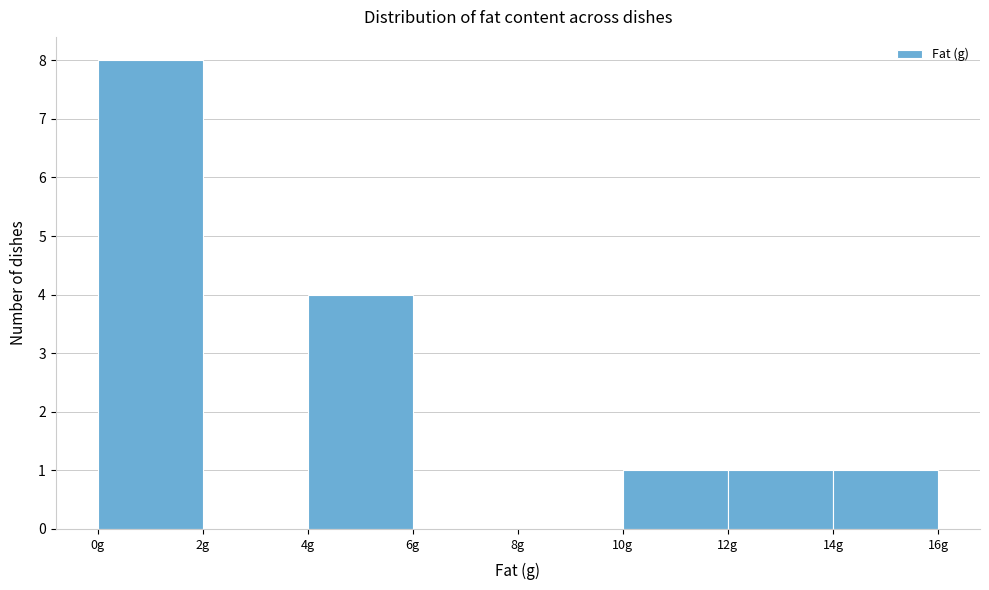

How tall is the bar that spans 10 to 12 on the x-axis? The values are not printed on the chart, so give them approximately, as read against the axis.

1